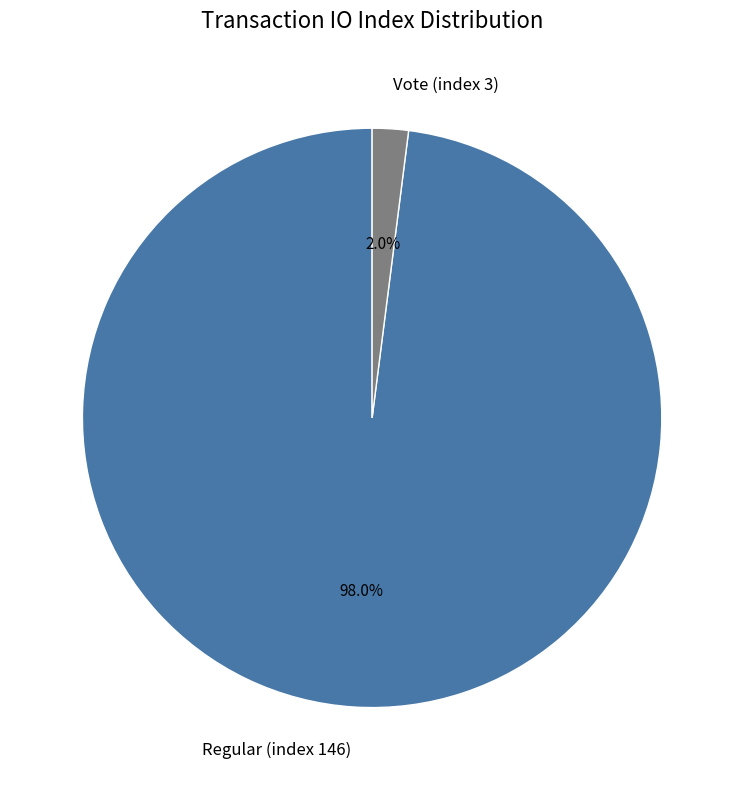

Which category has the smallest portion of the pie?

Vote (index 3)